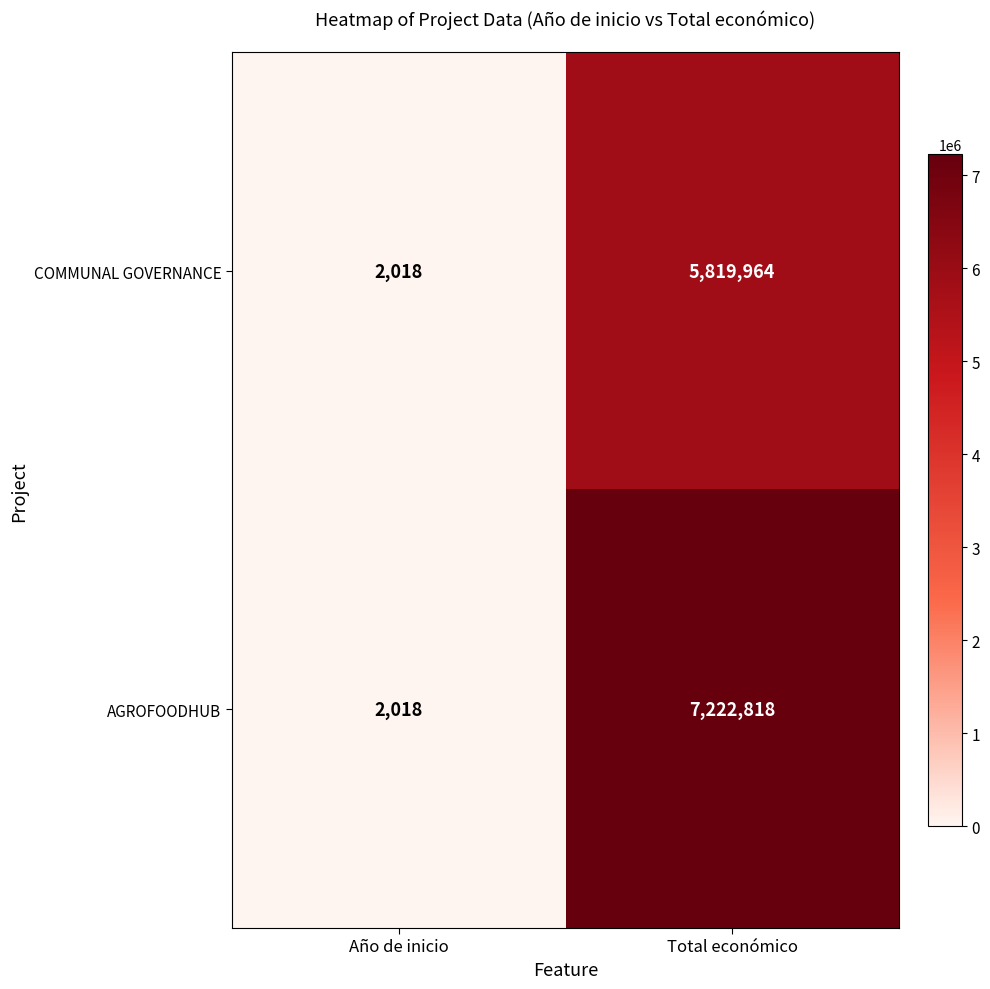

List the series in order of their overall mean, lowest first.

COMMUNAL GOVERNANCE, AGROFOODHUB